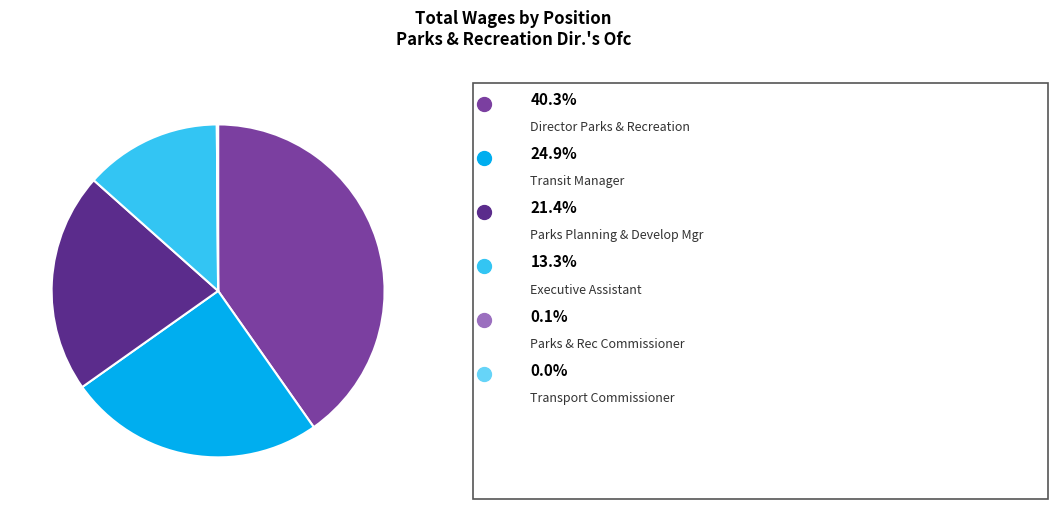

Does any single category account for the majority?

No